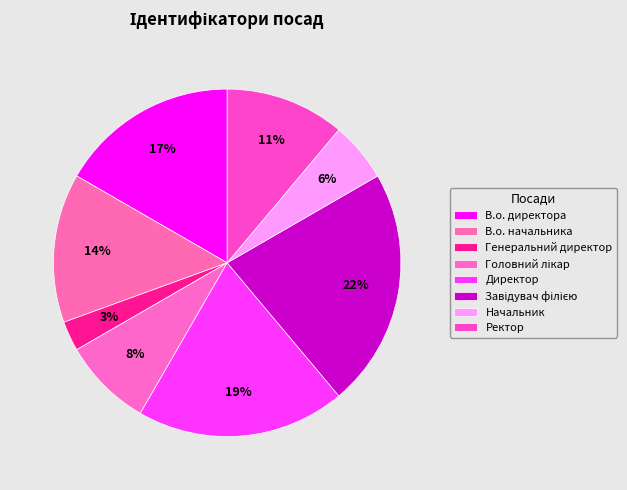

Does В.о. начальника represent more than half of the total?

No